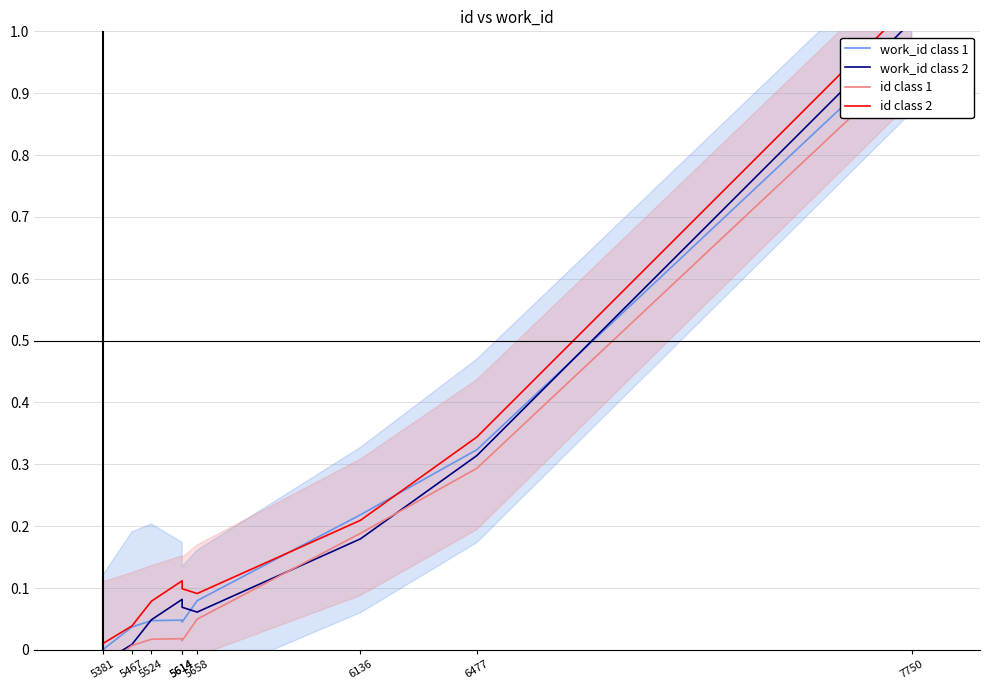

Reading left to right, extract all data points from this chart.

work_id class 1: 0.0	0.0	0.0	0.0	0.0	0.1	0.2	0.3	1.0
work_id class 2: -0.0	0.0	0.0	0.1	0.1	0.1	0.2	0.3	1.0
id class 1: -0.0	0.0	0.0	0.0	0.0	0.0	0.2	0.3	1.0
id class 2: 0.0	0.0	0.1	0.1	0.1	0.1	0.2	0.3	1.0